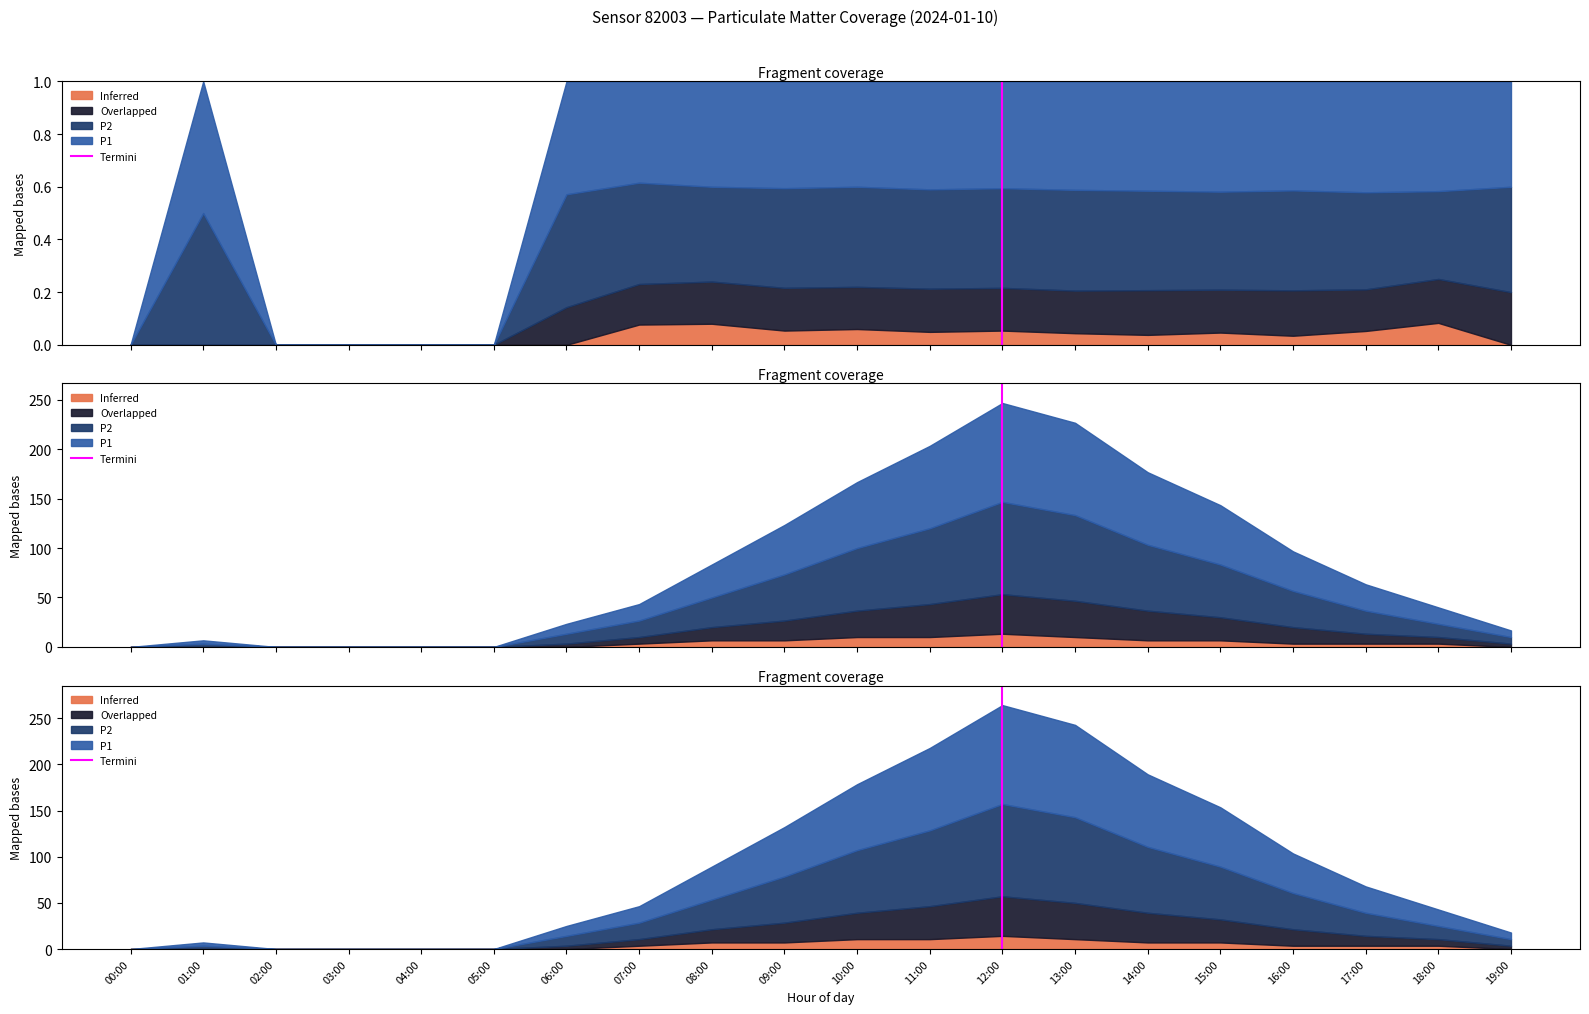

How many values are above zero?

1